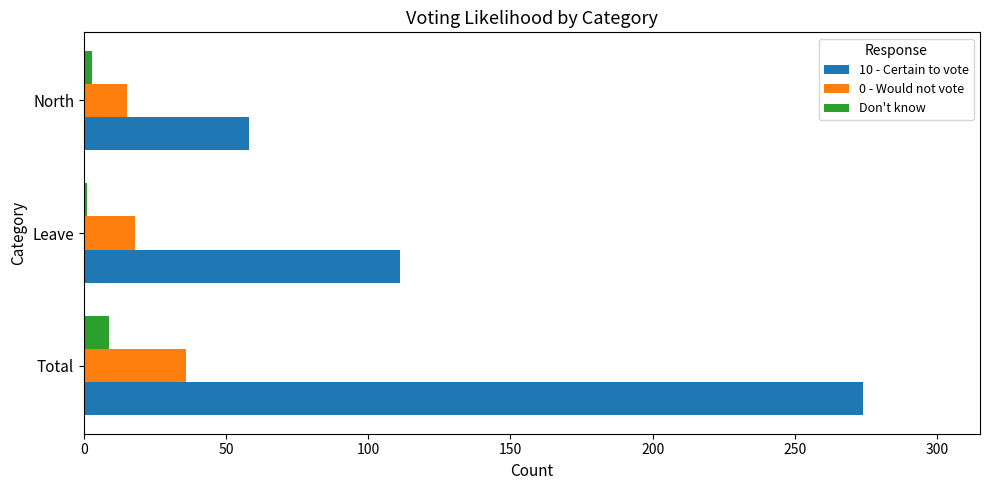

Which series has the largest total across all categories?

10 - Certain to vote